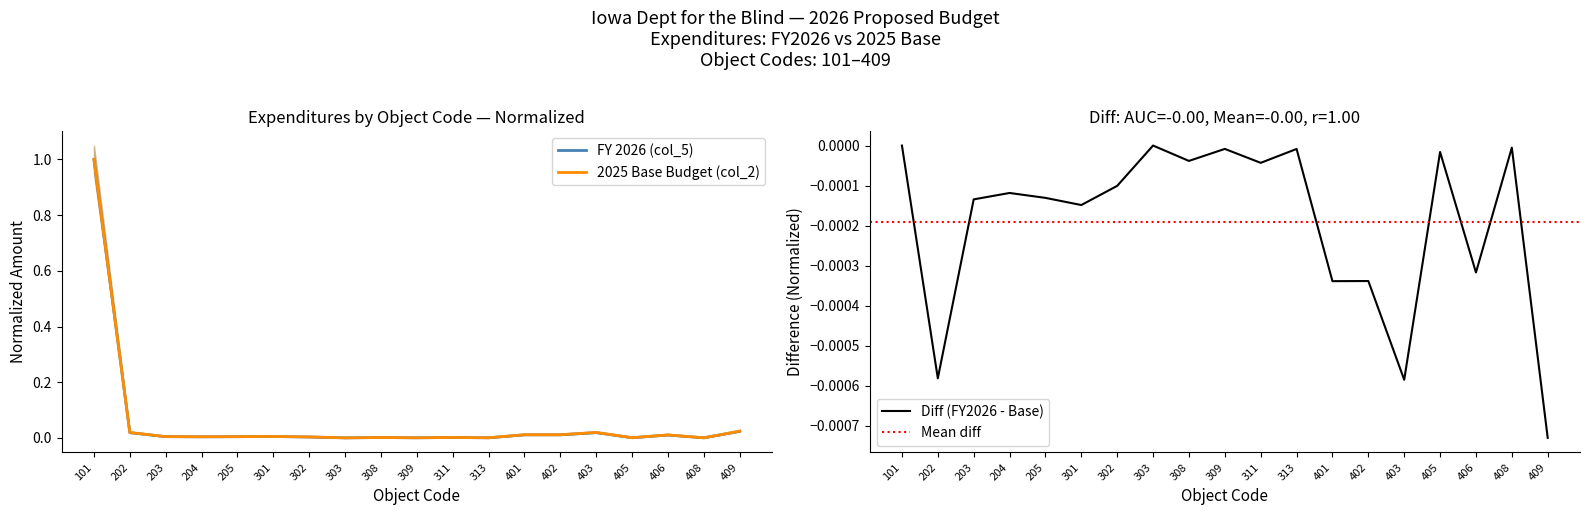

What is the sum of all FY 2026 (col_5) values?

1.1